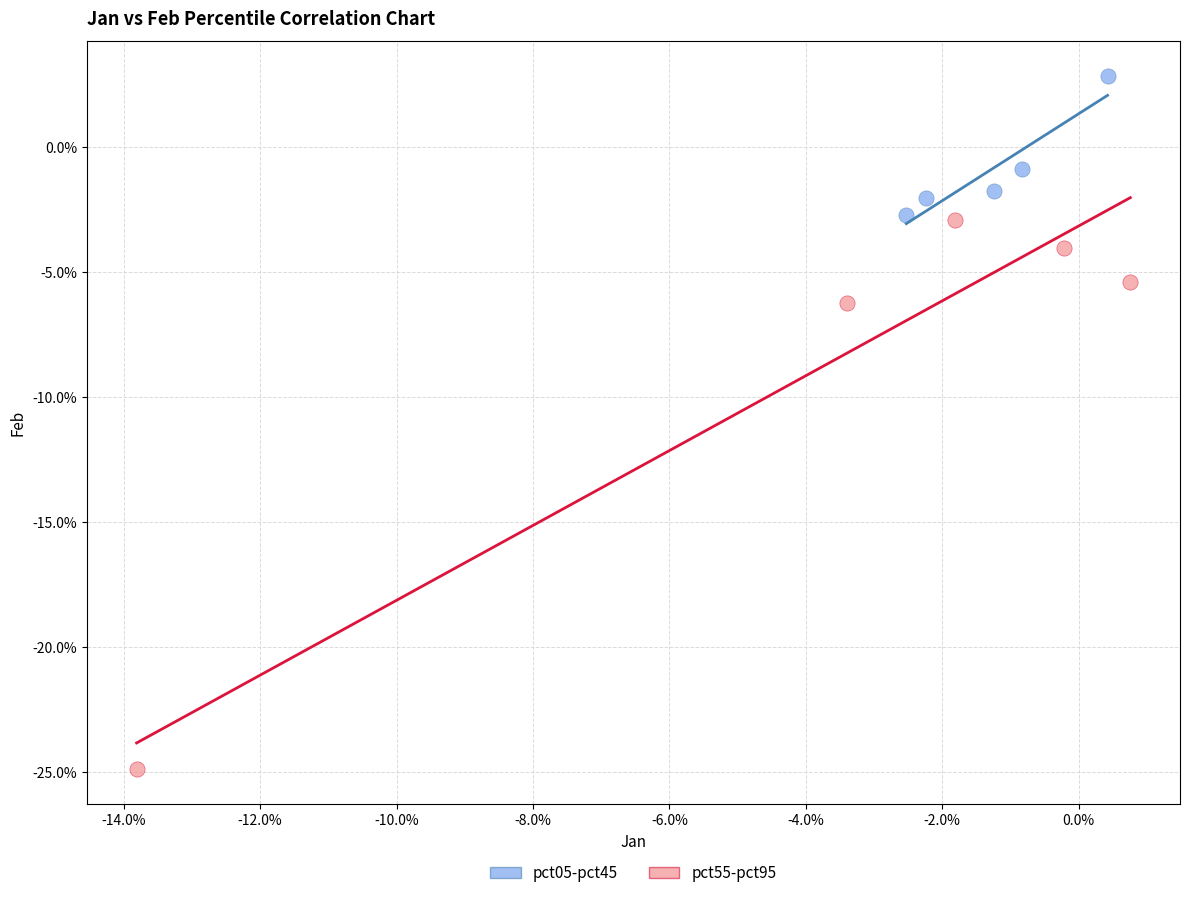

Which series contains the lowest Y value?

pct55-pct95